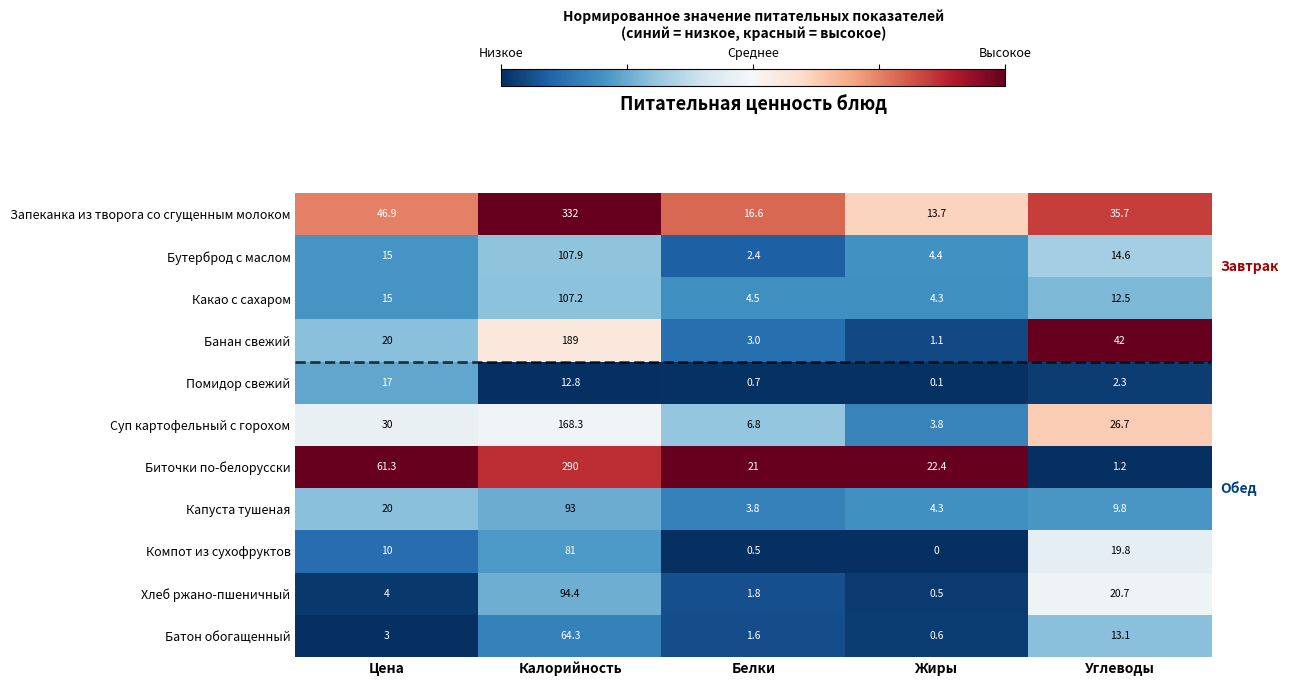

Which series has the largest total across all categories?

Запеканка из творога со сгущенным молоком